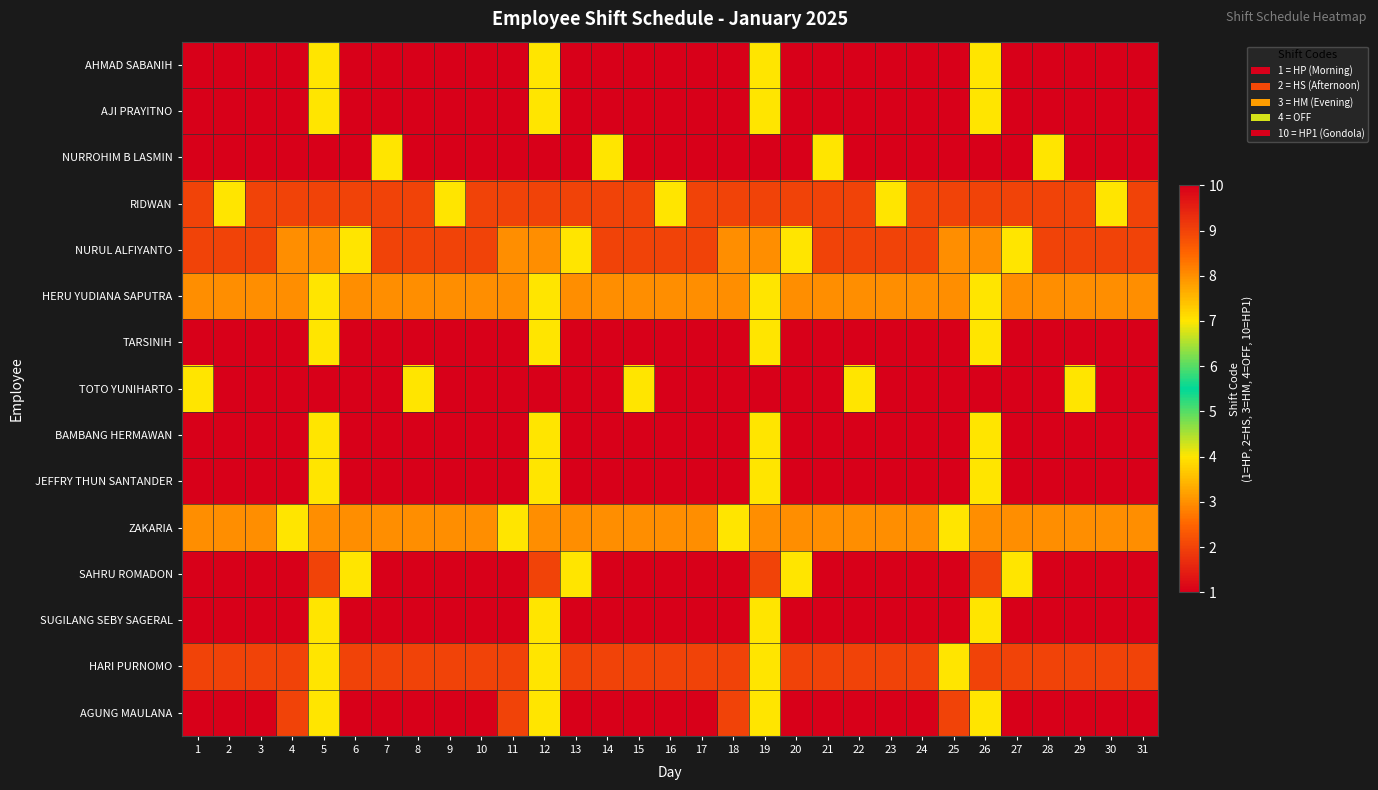

Rank the series by their maximum value, from highest to lowest.

BAMBANG HERMAWAN, JEFFRY THUN SANTANDER, SUGILANG SEBY SAGERAL, AHMAD SABANIH, AJI PRAYITNO, NURROHIM B LASMIN, RIDWAN, NURUL ALFIYANTO, HERU YUDIANA SAPUTRA, TARSINIH, TOTO YUNIHARTO, ZAKARIA, SAHRU ROMADON, HARI PURNOMO, AGUNG MAULANA